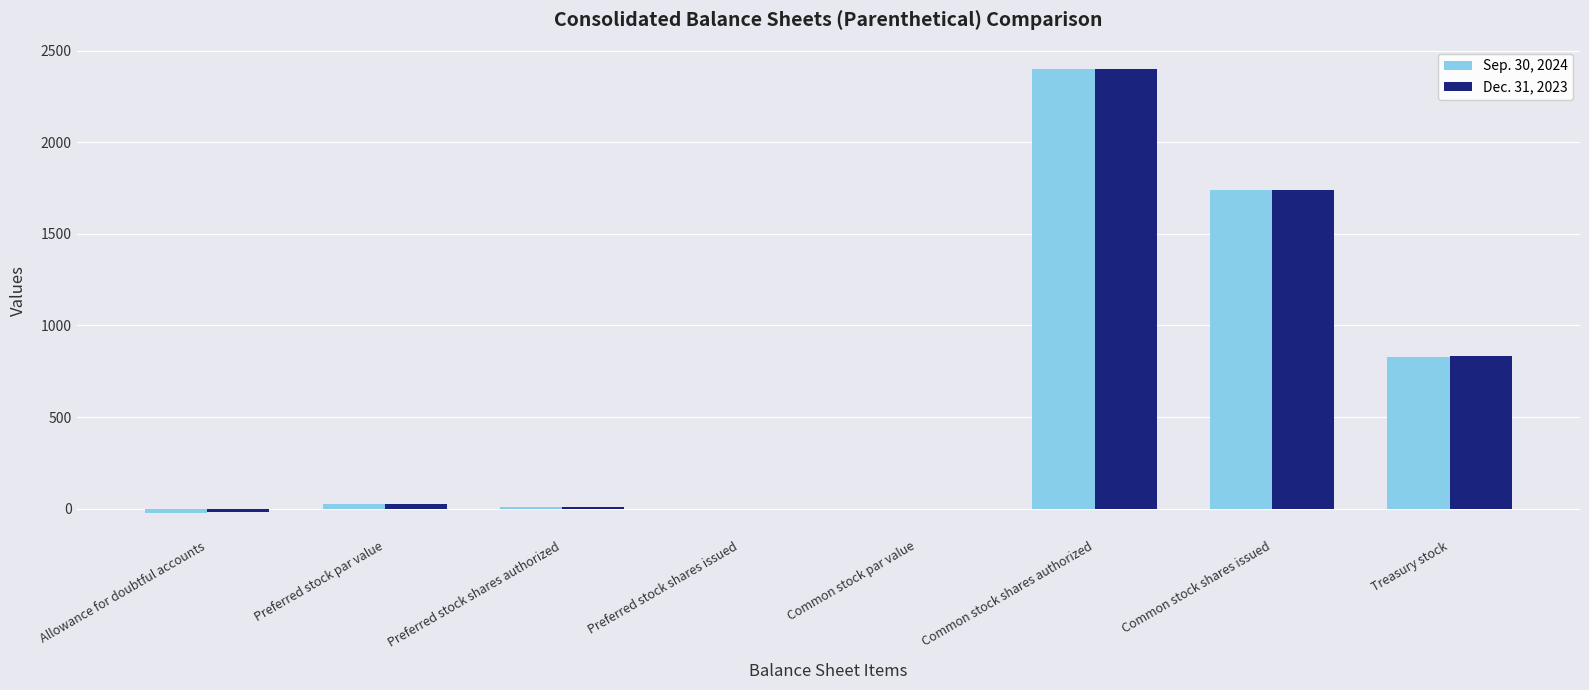

At which category is the sum across all series the highest?

Common stock shares authorized